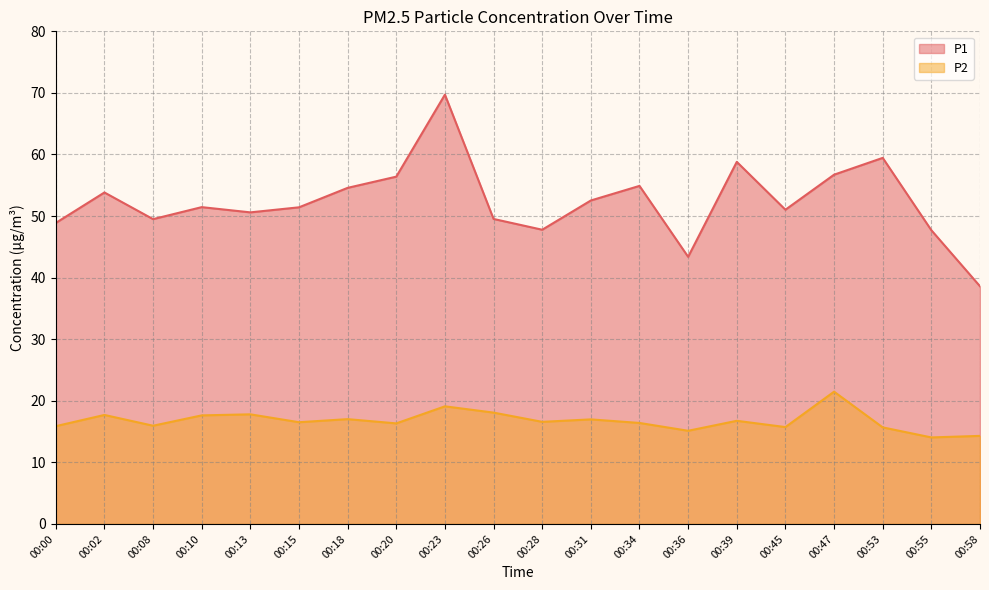

True or false: P2 and P1 cross at least once.

False